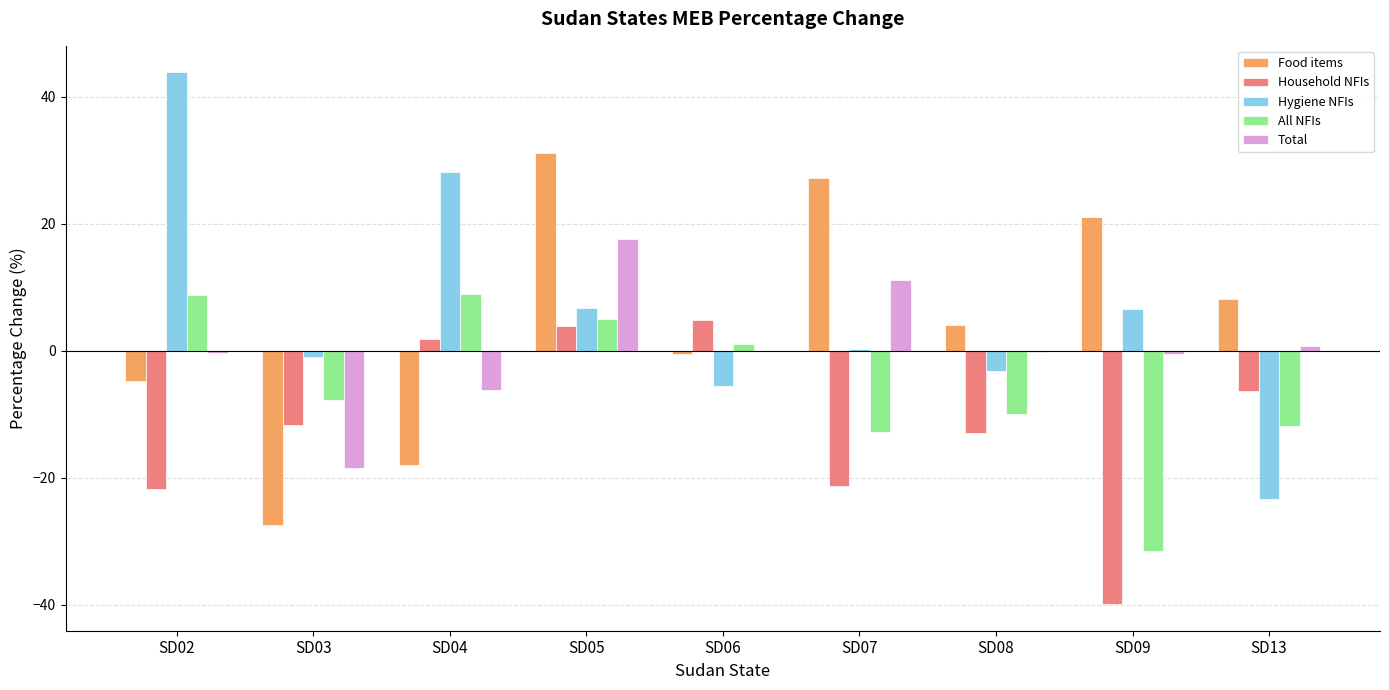

Count the number of categories in the chart.

9